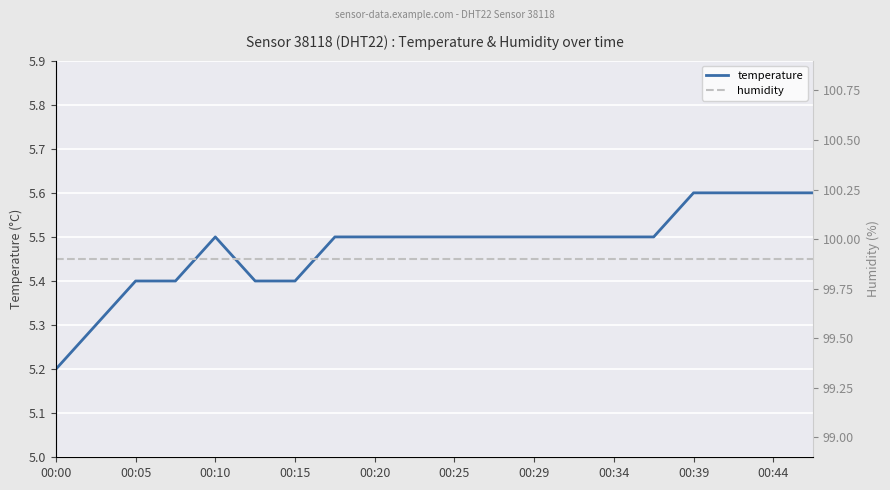

The value of temperature at 00:00 is 5.2. True or false?

True